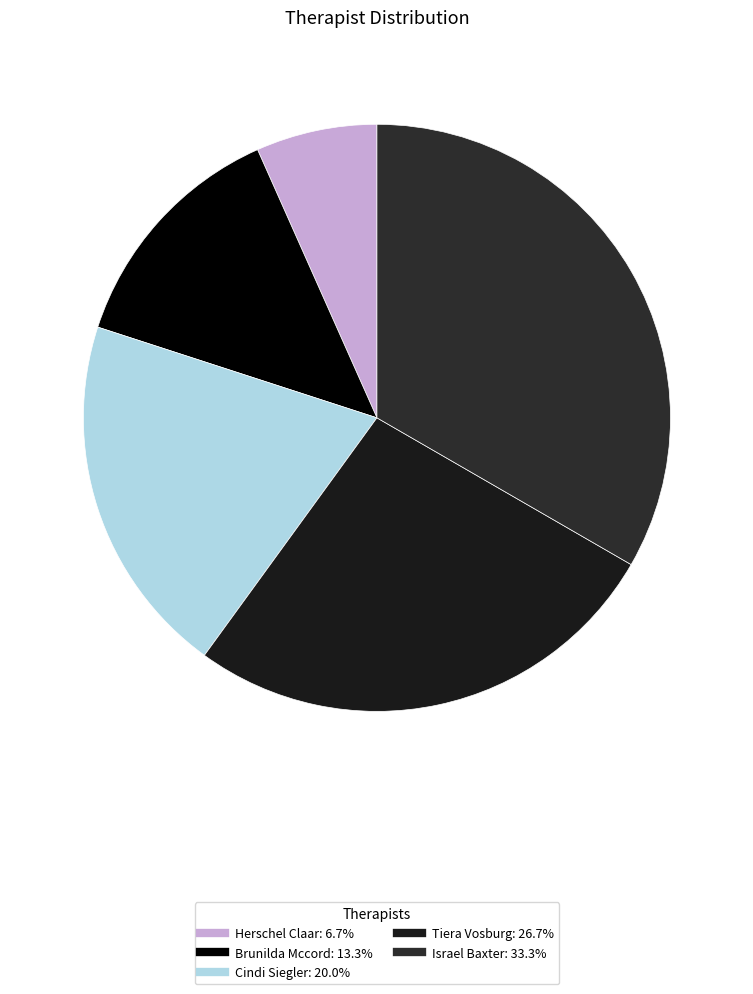

What portion of the pie excludes Brunilda Mccord?

86.7%